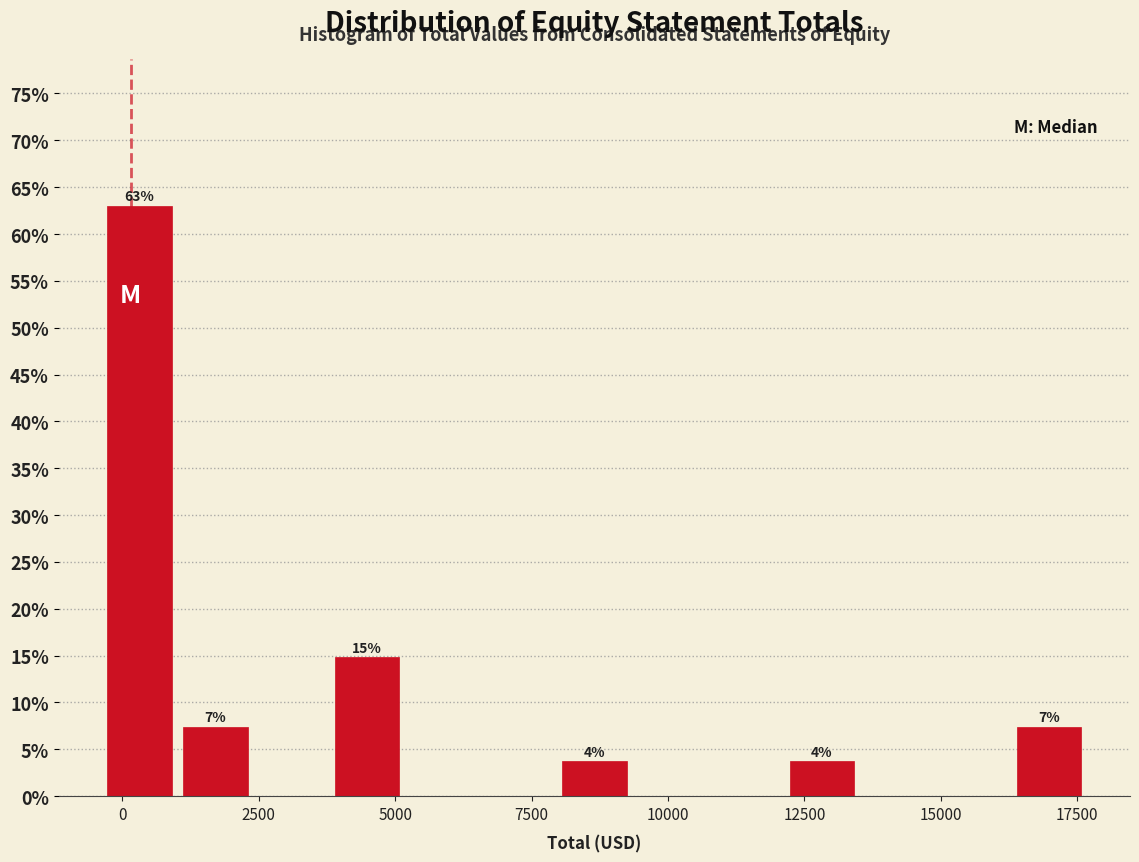

Around what value on the x-axis is the tallest bar? Give the approximate position of its centre, as read against the axis.

500